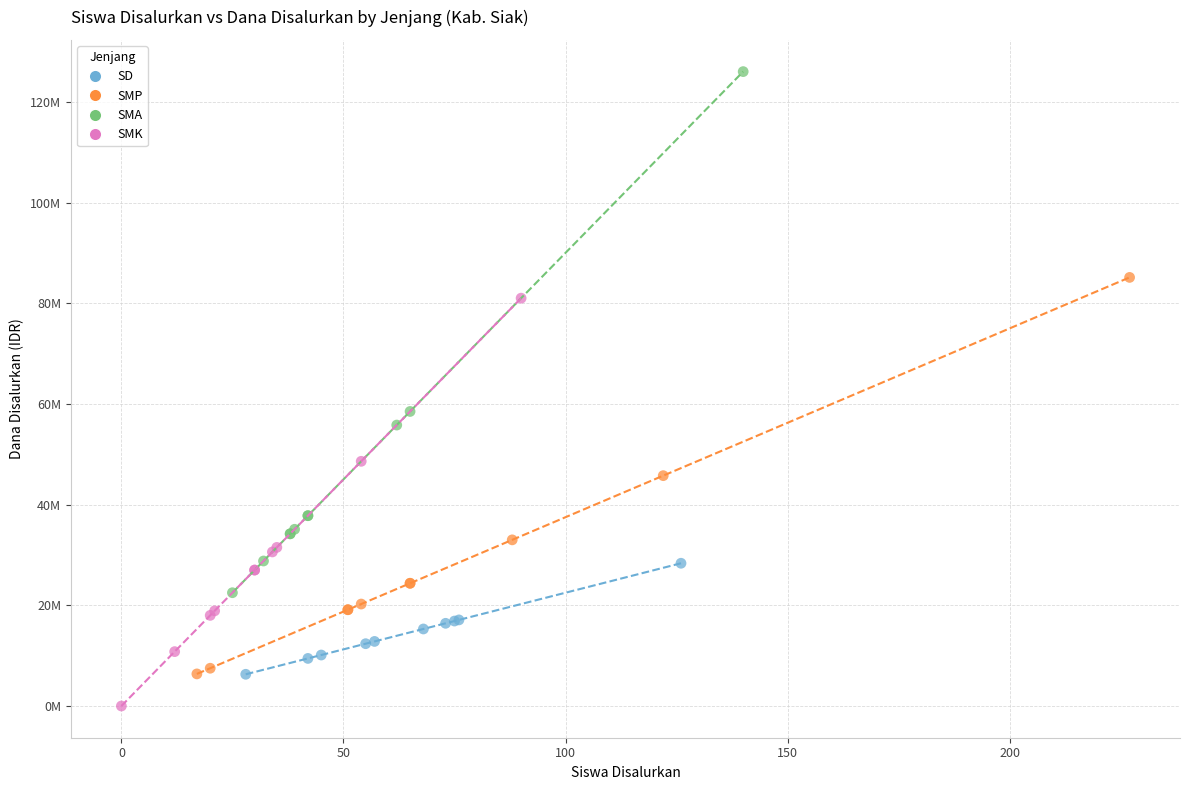

Which series has the largest Y range (max minus min)?

SMA